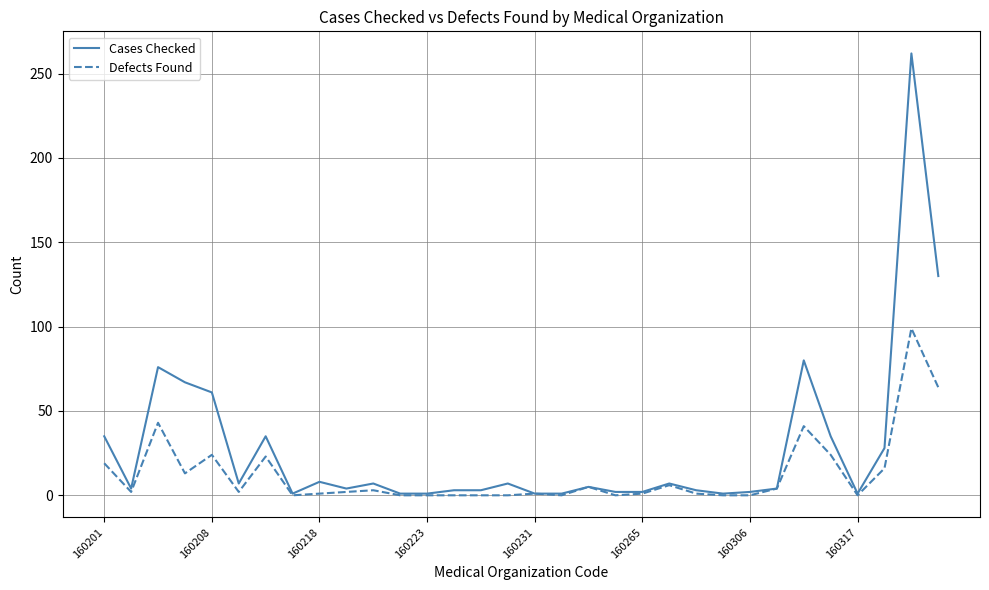

At how many categories does at least one series exceed 23?

10